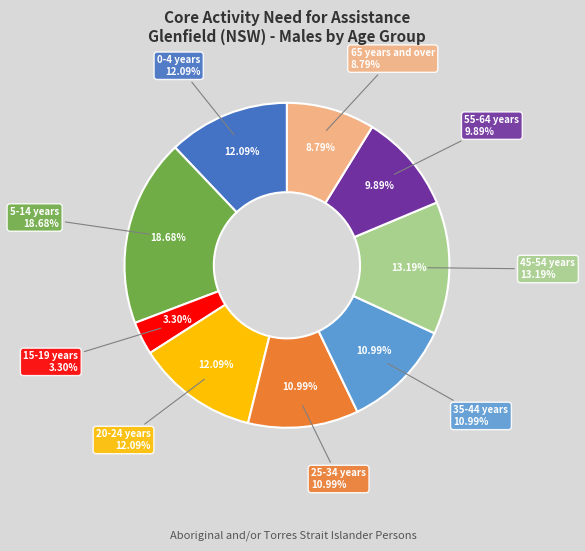

How many slices are in this pie chart?

9